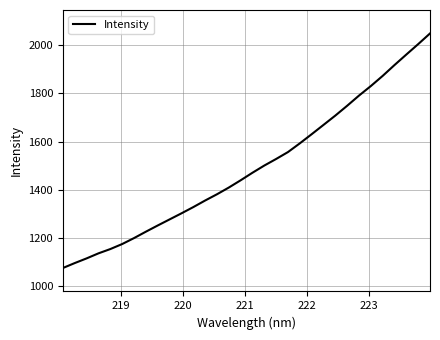

What is the difference between the second highest and minimum values?

930.0